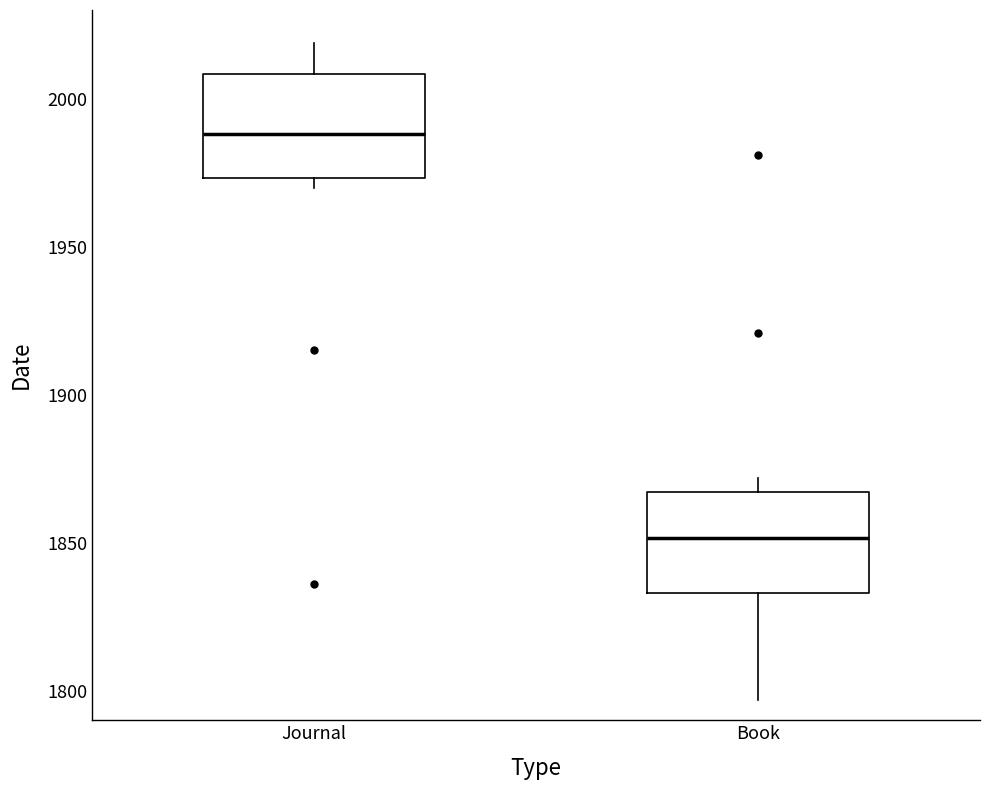

Reading left to right, read every box against the y-axis: the position of its median line, the range the box covers, and the ends of its whiskers. The values are not printed on the chart, so give them approximately, as read against the axis.

Journal: median 1990, box 1975 to 2010, whiskers 1970 to 2020
Book: median 1850, box 1835 to 1865, whiskers 1795 to 1870